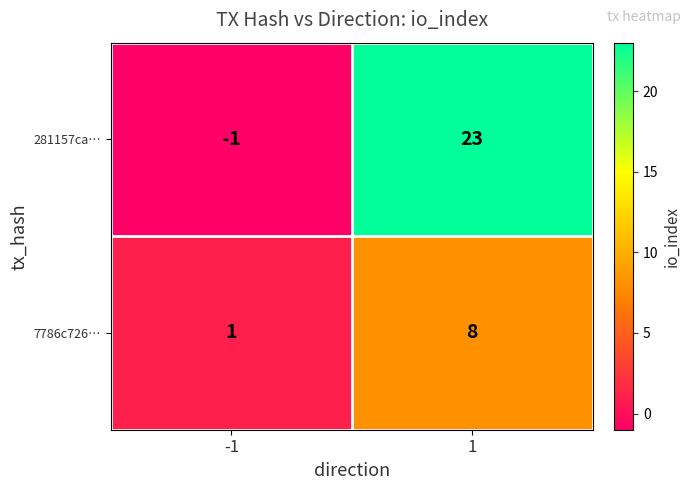

At 1, list the series in order from largest to smallest.

281157ca…, 7786c726…